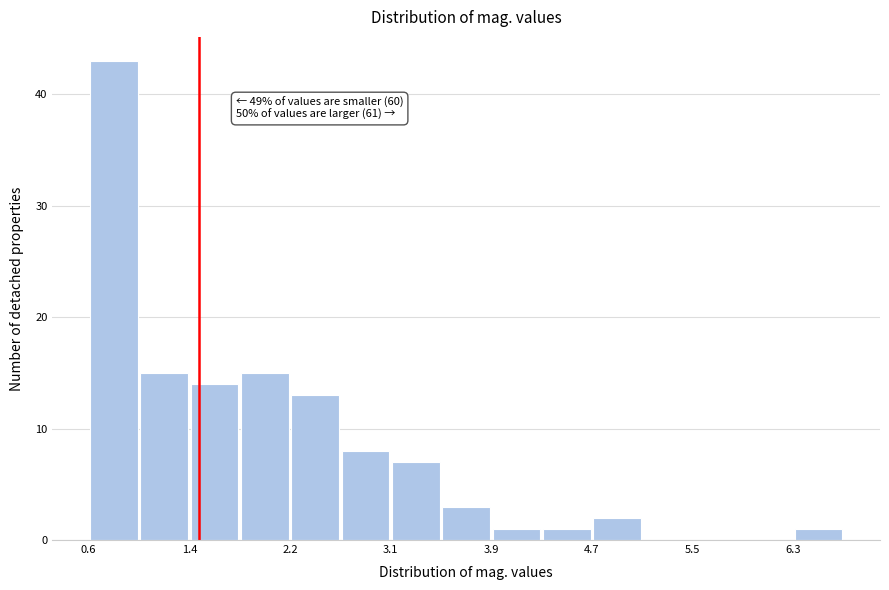

Over which range of the x-axis is the bar tallest?

0.6 to 1.0